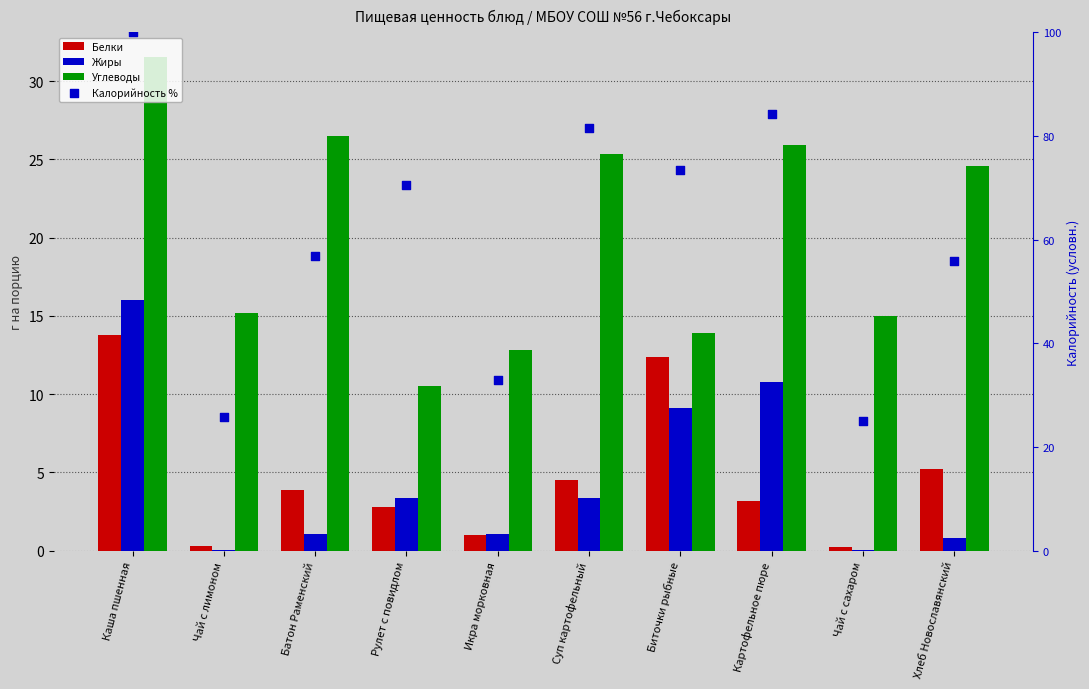

Which series has the largest total across all categories?

Калорийность %